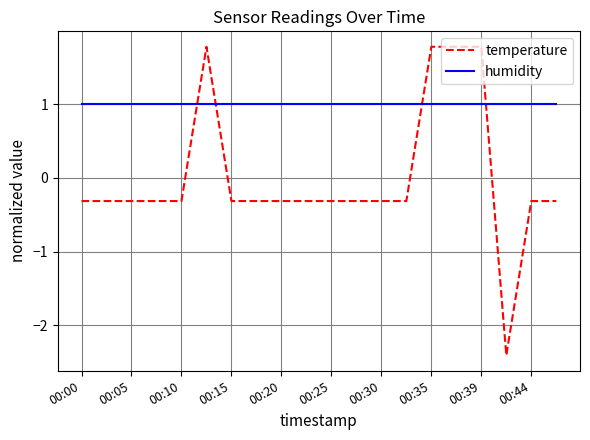

What is the difference between the maximum and minimum values in the temperature series?

4.2